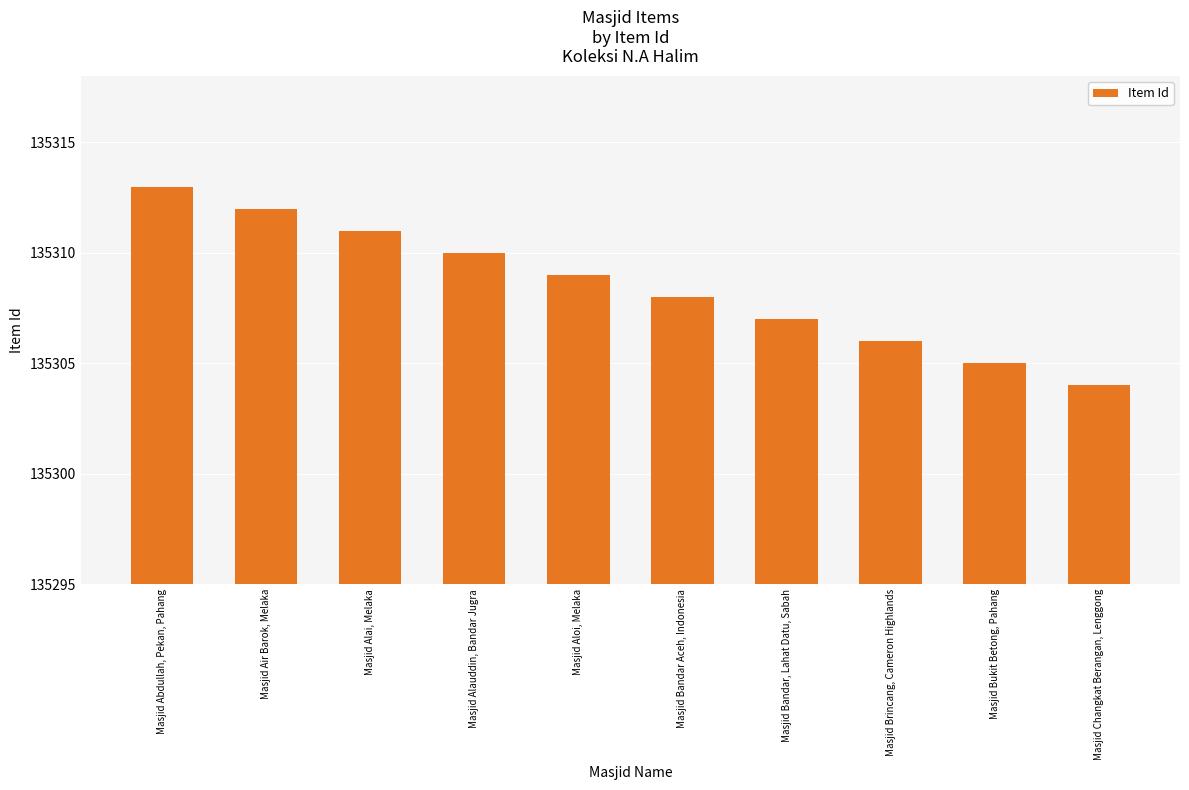

Between Masjid Bandar Aceh, Indonesia and Masjid Air Barok, Melaka, which is larger?

Masjid Air Barok, Melaka